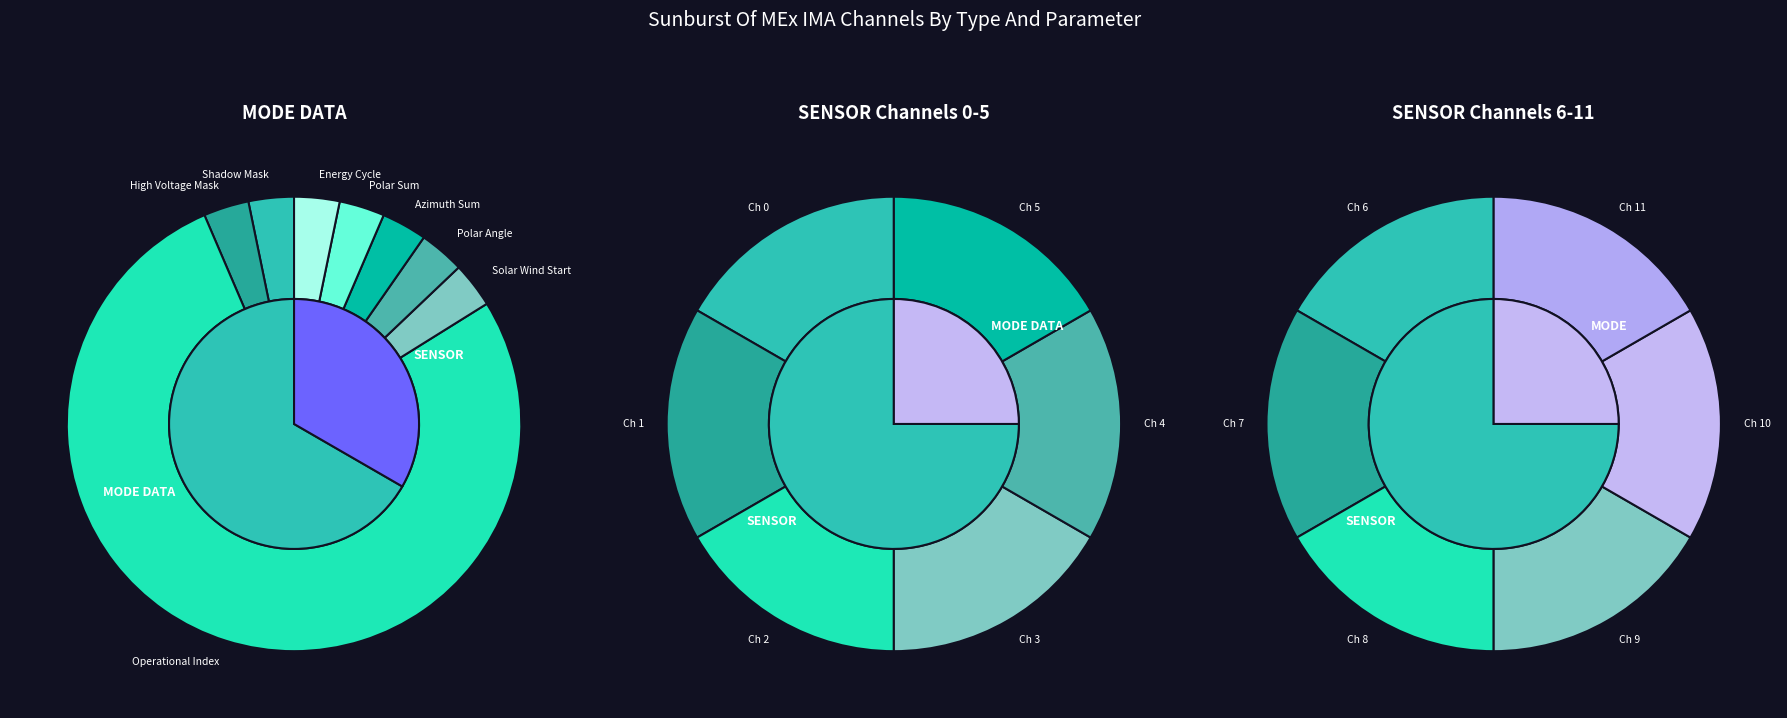

True or false: Solar Wind Start Index accounts for 1% of the total.

False